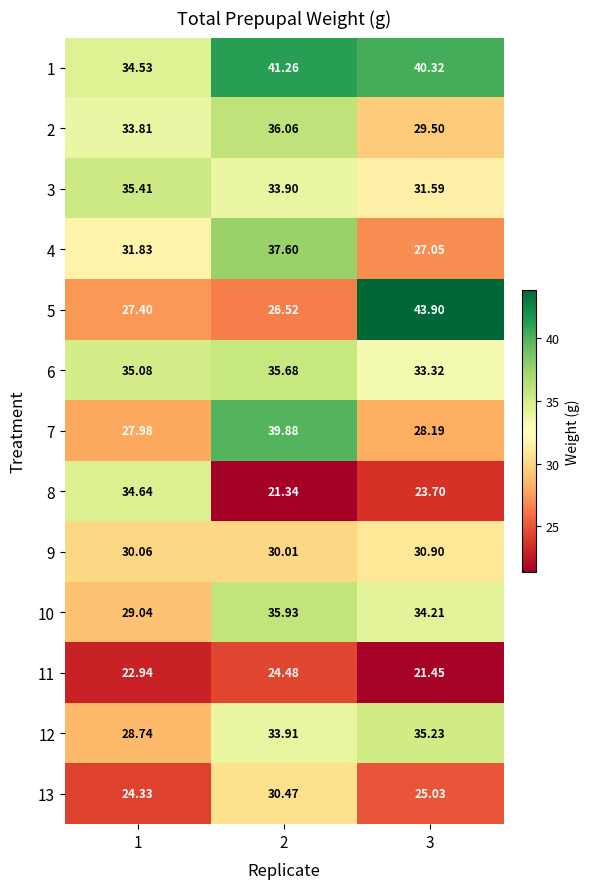

Rank the series by their maximum value, from highest to lowest.

5, 1, 7, 4, 2, 10, 6, 3, 12, 8, 9, 13, 11